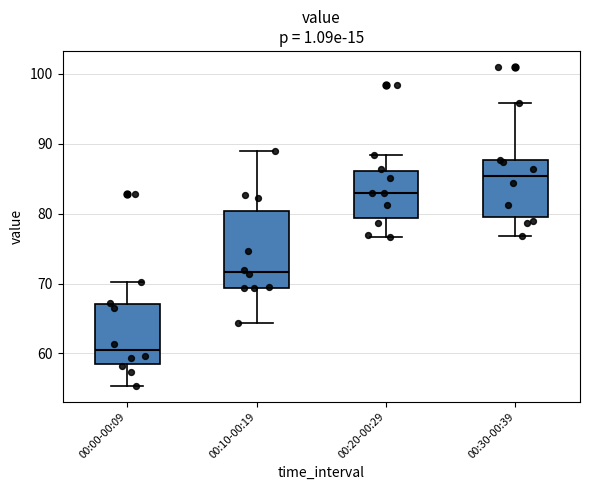

Which box has the lowest median line?

00:00-00:09